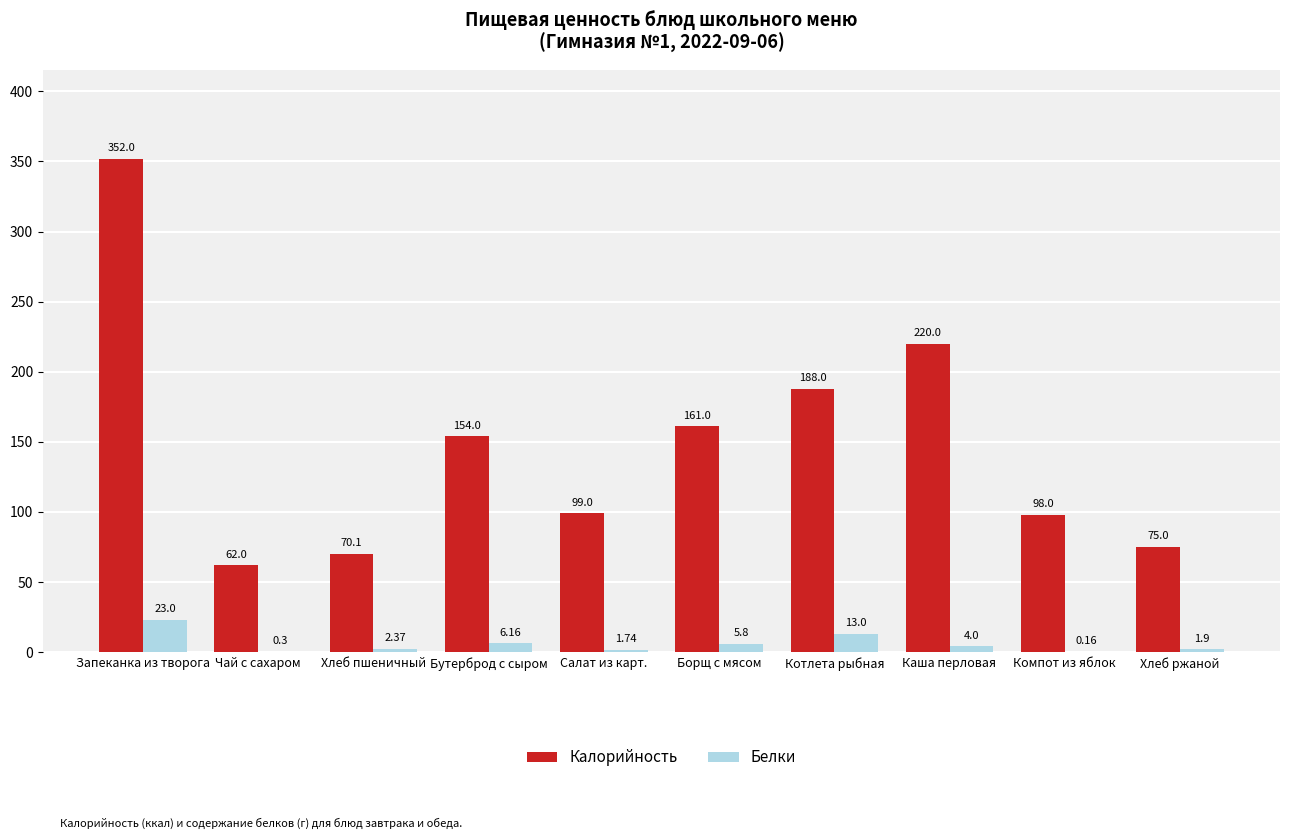

What is the difference between the Белки values at Салат из карт. and Каша перловая?

2.3